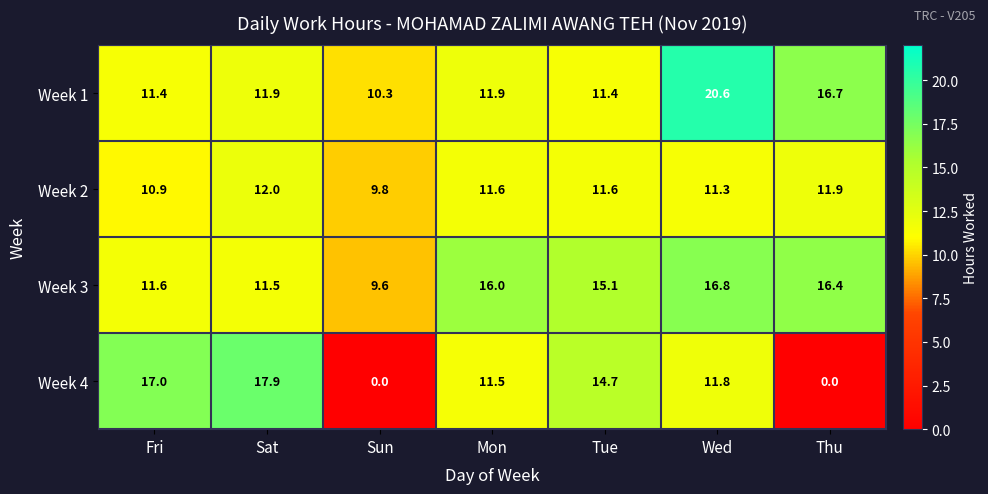

What is the average value of the Week 3 series?

13.9